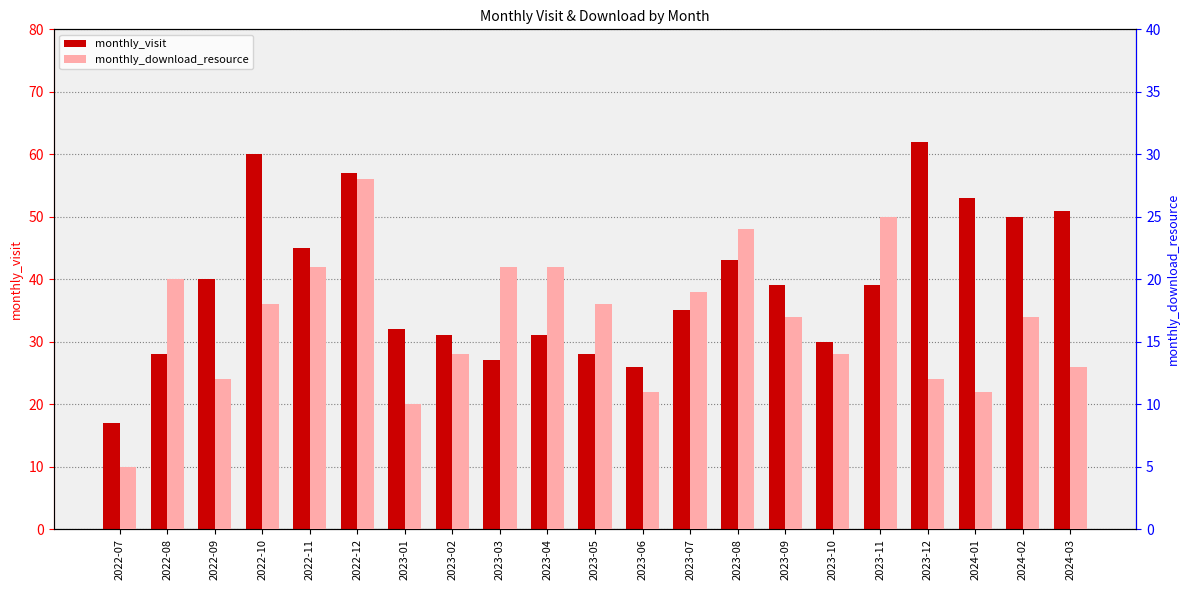

List the series in order of their overall mean, highest first.

monthly_visit, monthly_download_resource